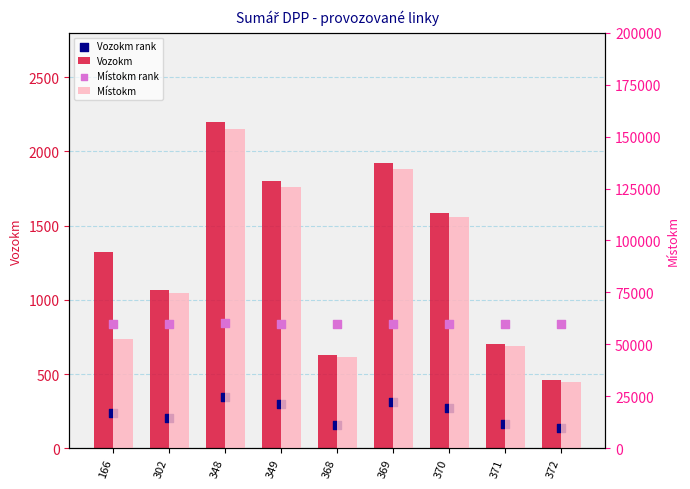

Which series has the largest total across all categories?

Místokm